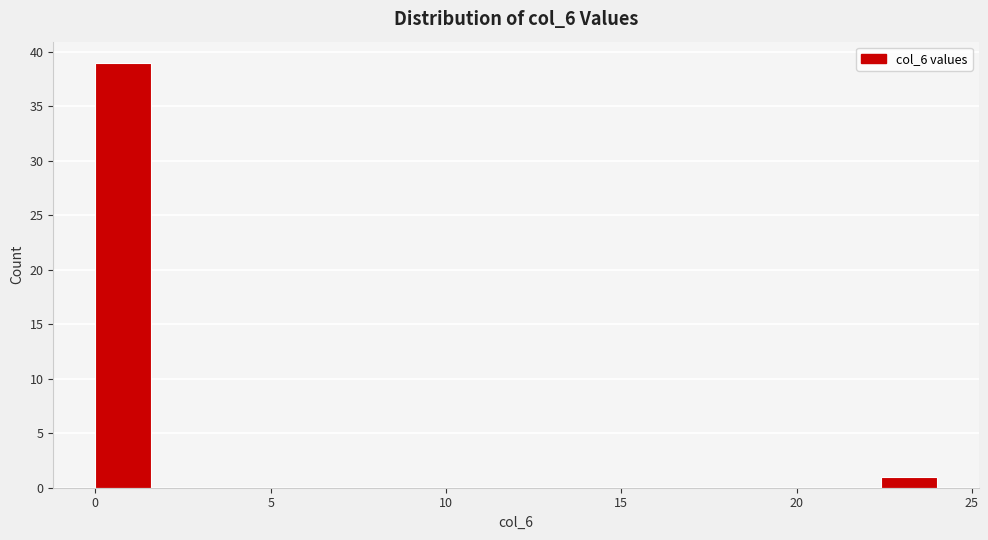

Around what value on the x-axis is the tallest bar? Give the approximate position of its centre, as read against the axis.

1.0